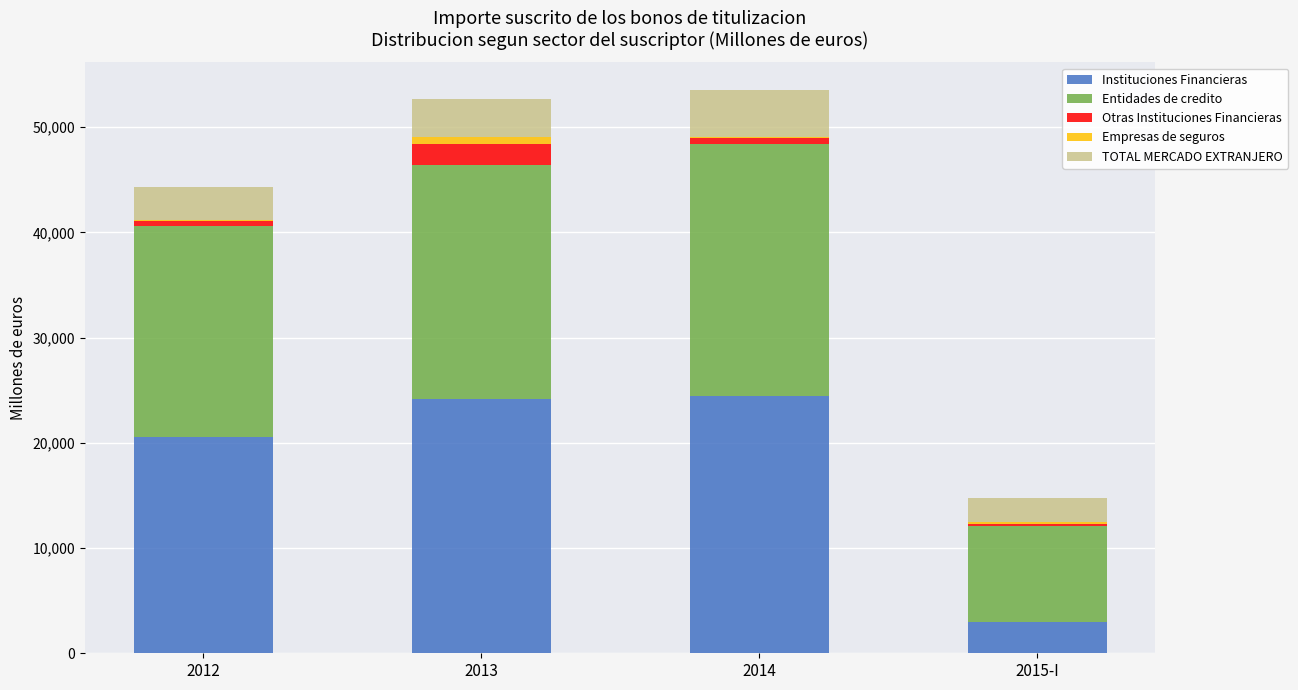

What is the maximum value for Instituciones Financieras?

24478.3